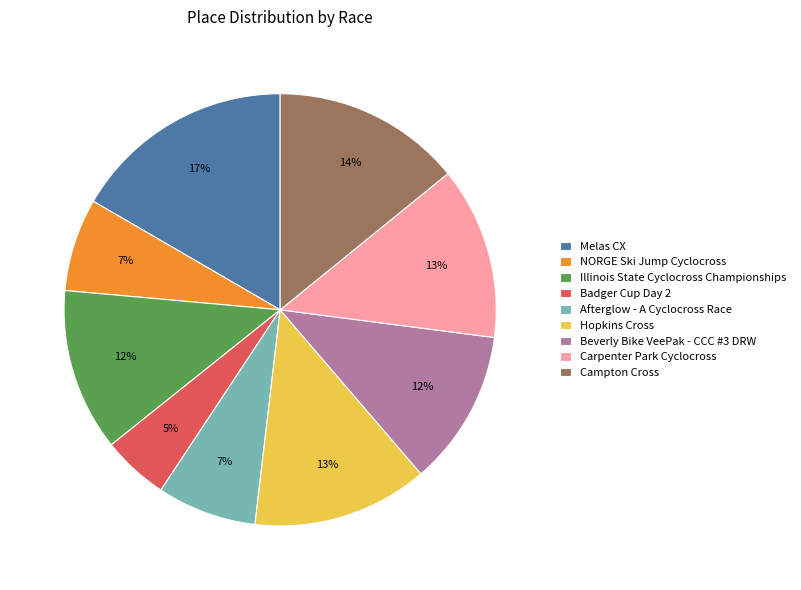

Is the sum of Carpenter Park Cyclocross and Campton Cross greater than half?

No